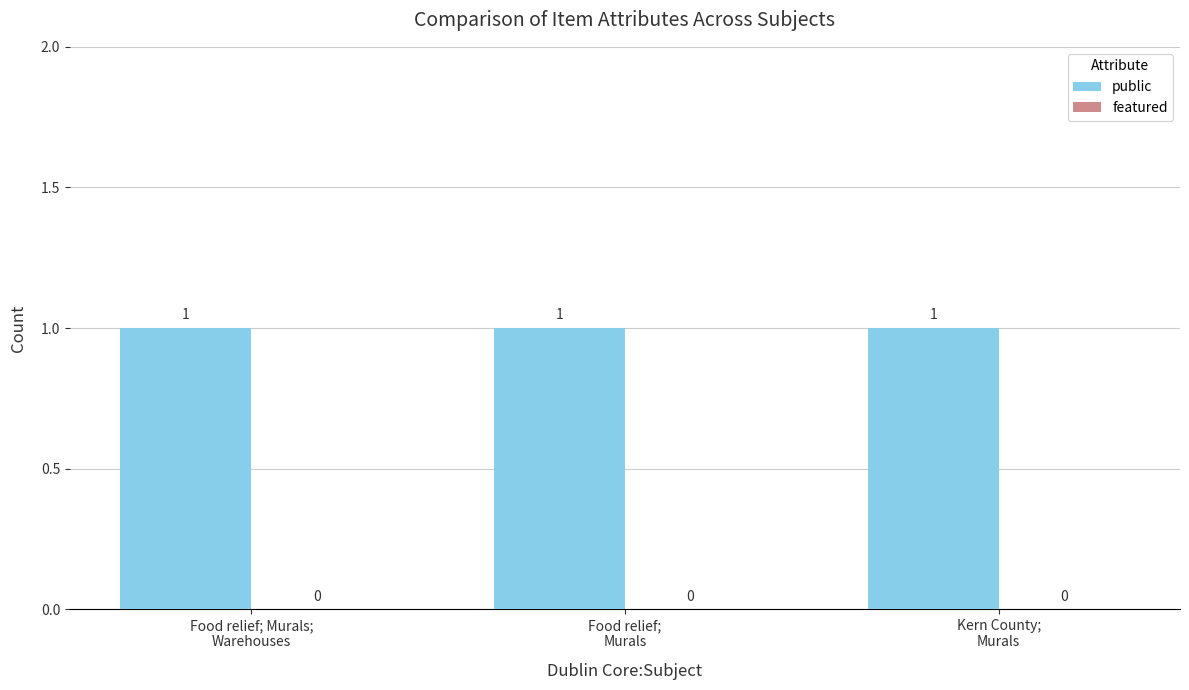

At how many categories does at least one series exceed 0?

3